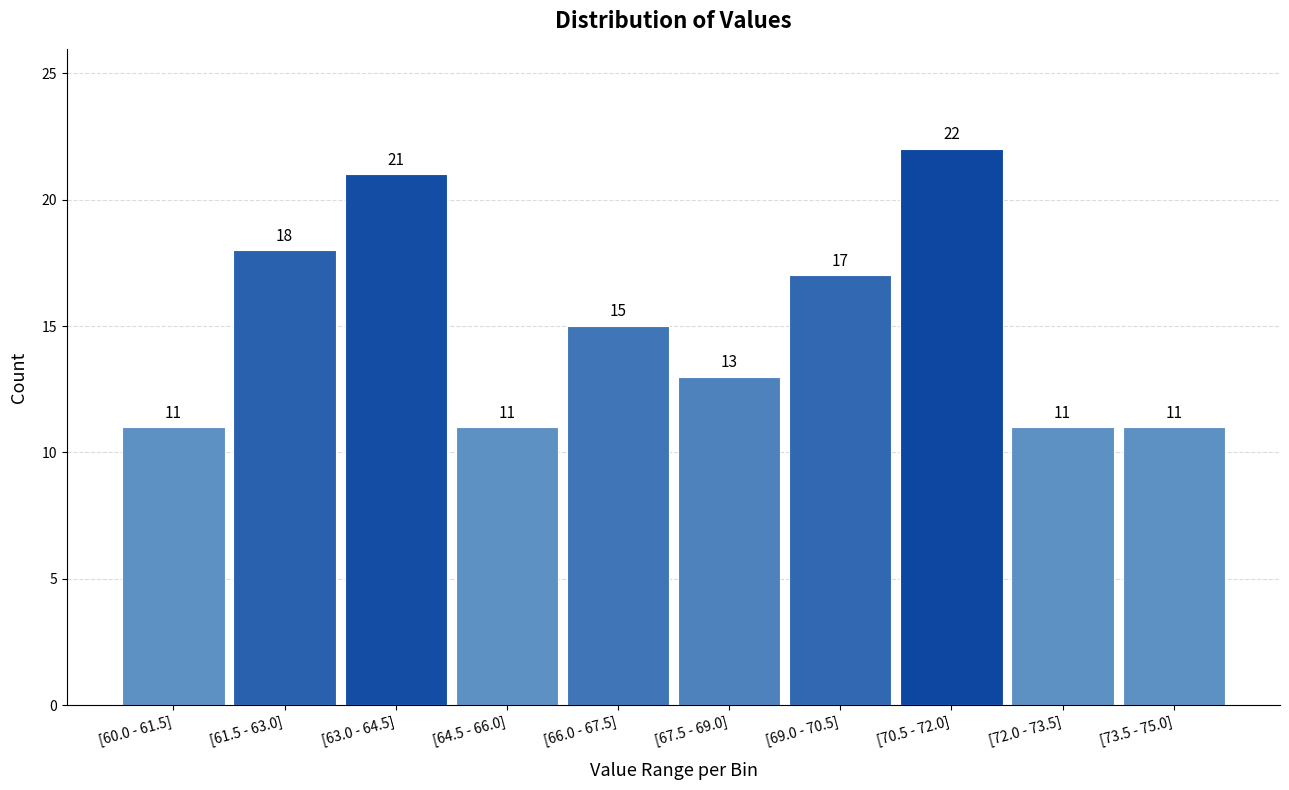

Reading left to right, what are all the values shown in this chart?

11	18	21	11	15	13	17	22	11	11